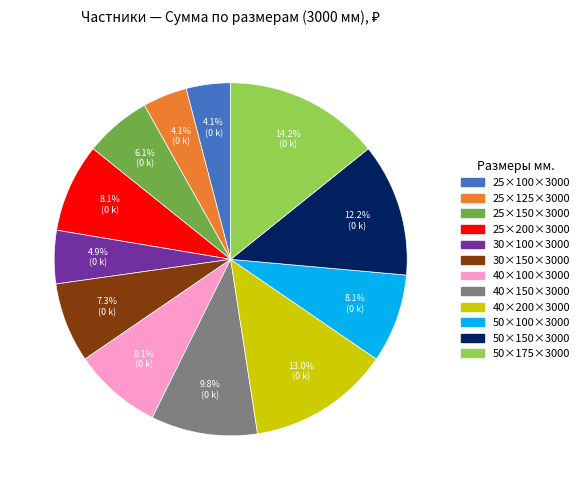

Which slice is the largest?

50×175×3000